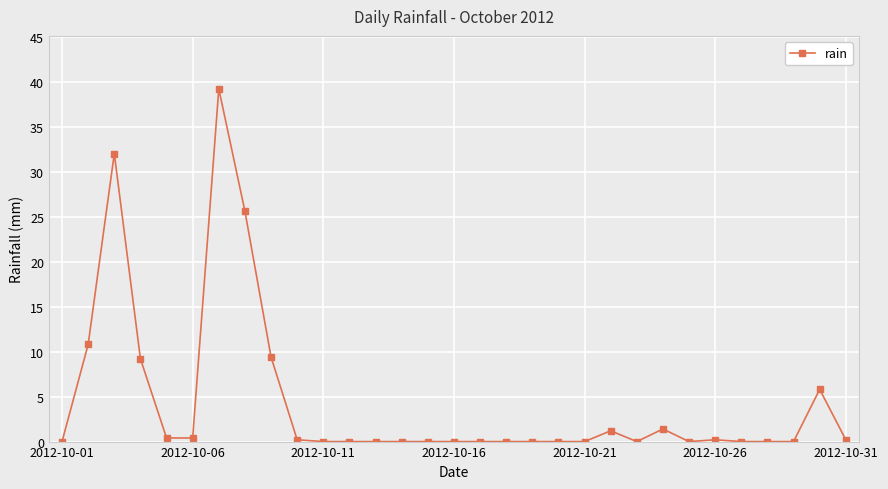

True or false: the data has more than 1 interior local peaks.

True